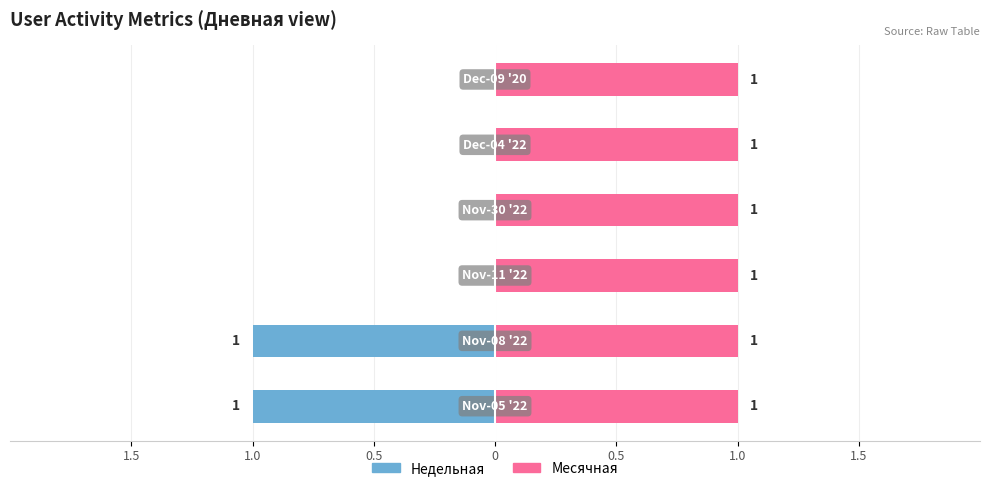

The Месячная series shows 0.3 at 0.5. True or false?

False